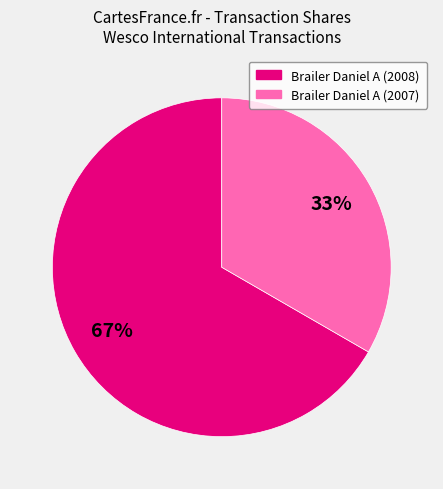

True or false: Brailer Daniel A (2008) accounts for 78% of the total.

False